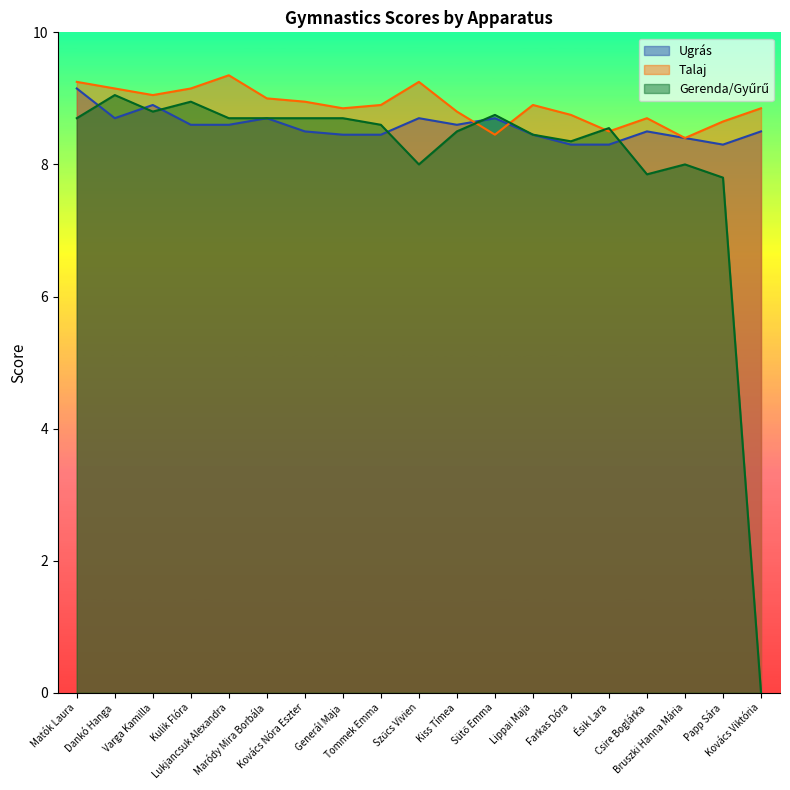

Reading left to right, transcribe all the data shown in this chart.

Ugrás: 9.2	8.7	8.9	8.6	8.6	8.7	8.5	8.4	8.4	8.7	8.6	8.7	8.4	8.3	8.3	8.5	8.4	8.3	8.5
Talaj: 9.2	9.2	9.1	9.2	9.3	9.0	8.9	8.8	8.9	9.2	8.8	8.4	8.9	8.8	8.5	8.7	8.4	8.7	8.8
Gerenda/Gyűrű: 8.7	9.1	8.8	8.9	8.7	8.7	8.7	8.7	8.6	8.0	8.5	8.8	8.4	8.3	8.6	7.8	8.0	7.8	0.0